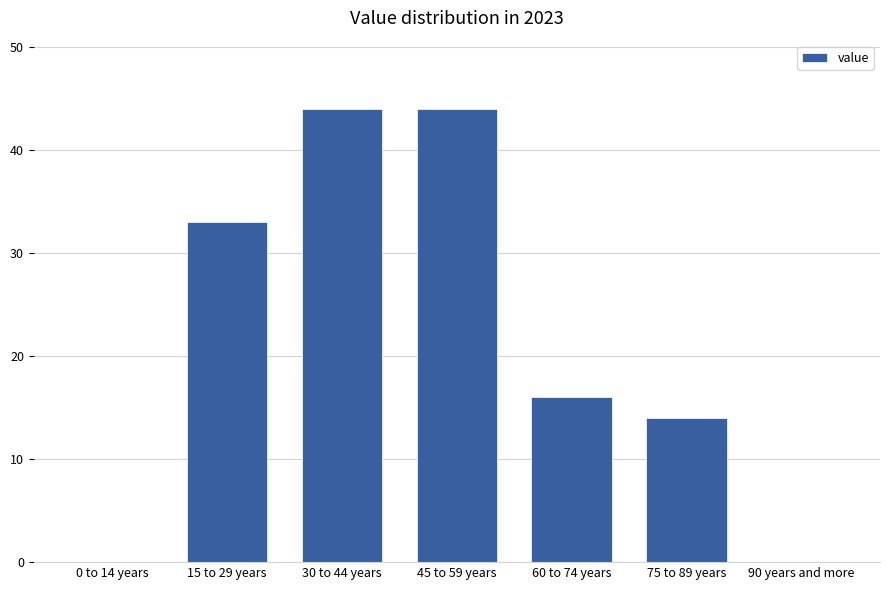

Reading right to left, list all the values displayed in this chart.

90 years and more=0	75 to 89 years=14	60 to 74 years=16	45 to 59 years=44	30 to 44 years=44	15 to 29 years=33	0 to 14 years=0